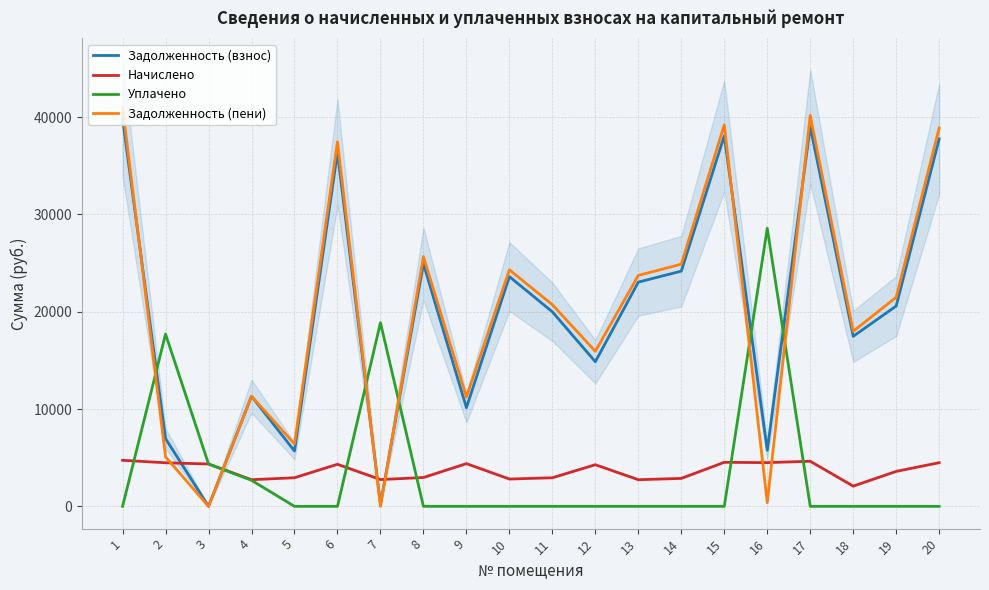

Does the chart display data point markers on the line(s)?

No